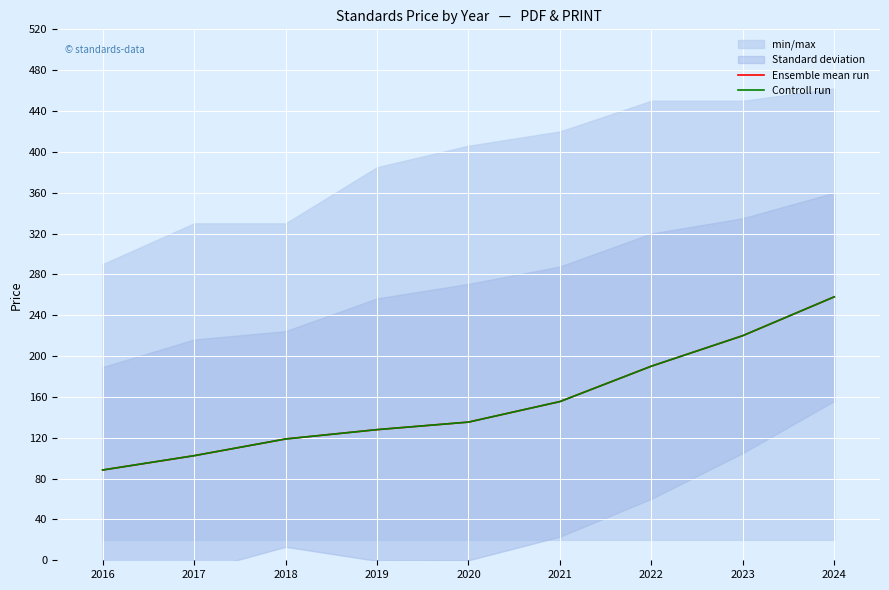

At how many categories does at least one series exceed 149?

4